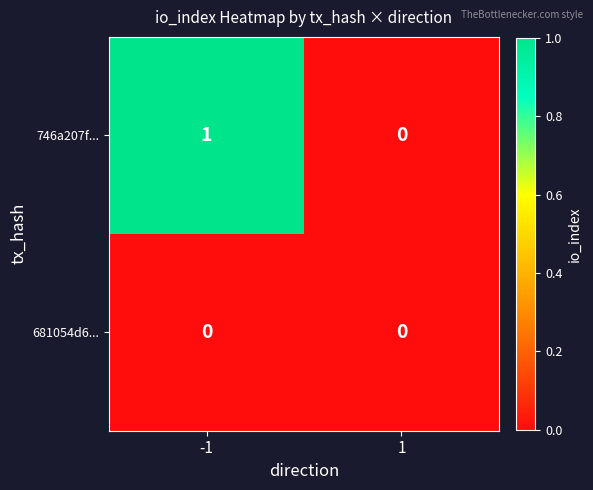

The value of 746a207f... at 1 is 0. True or false?

True